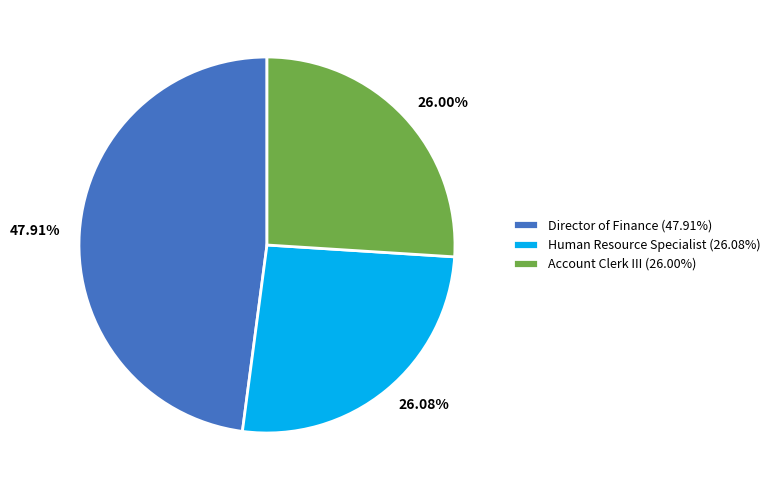

The Human Resource Specialist slice represents 40% of the pie. True or false?

False